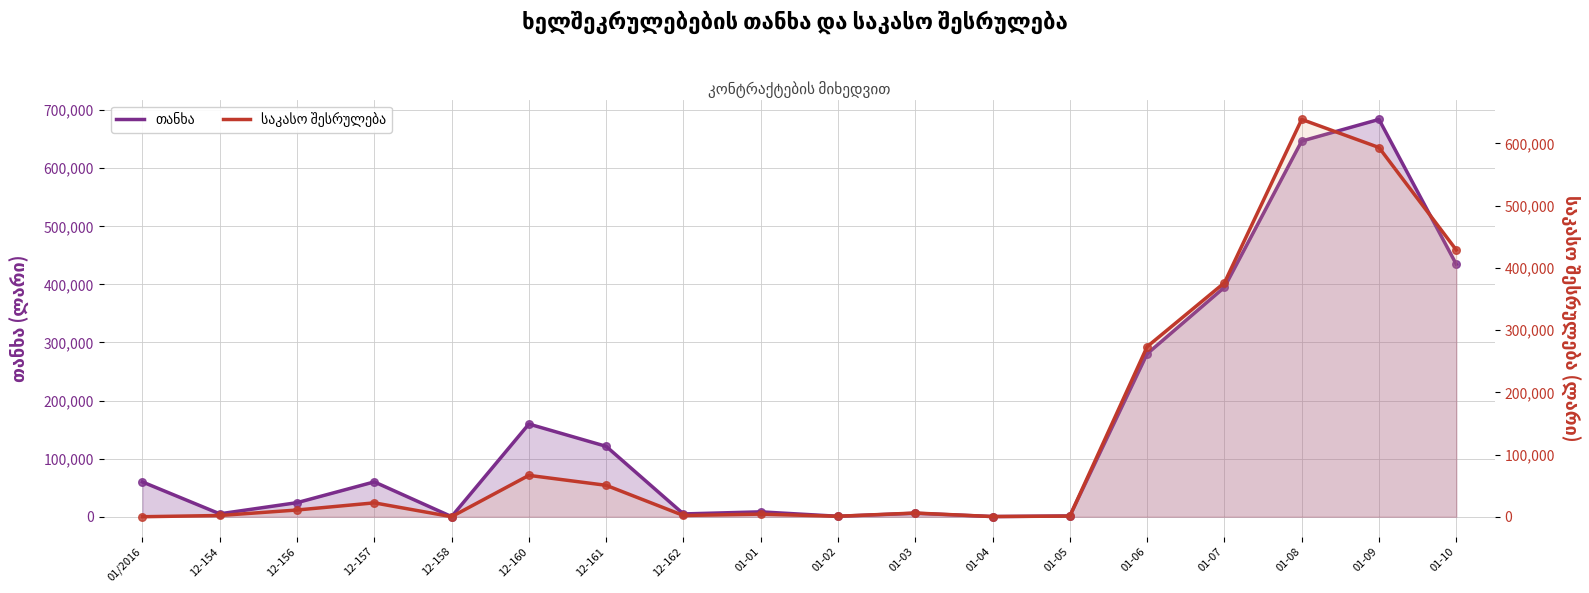

What is the total value across all series at 01-08?

1285420.0